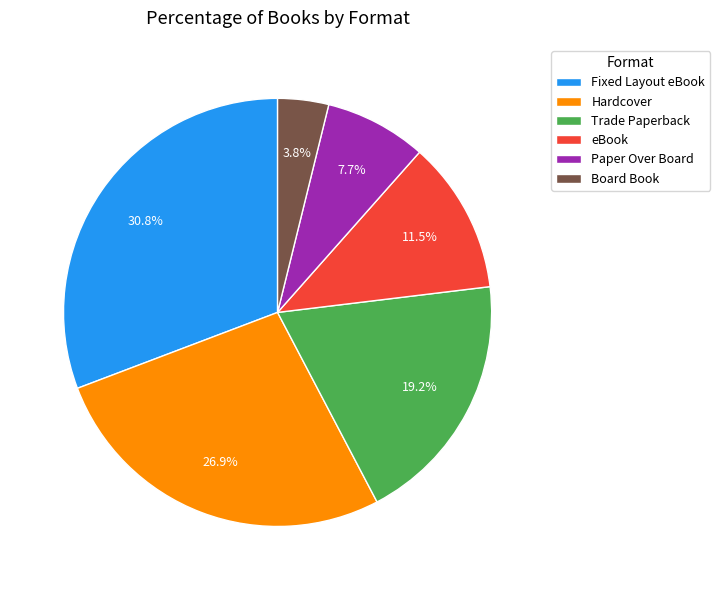

To the nearest percent, what is the difference between the eBook and Board Book slice percentages?

8%